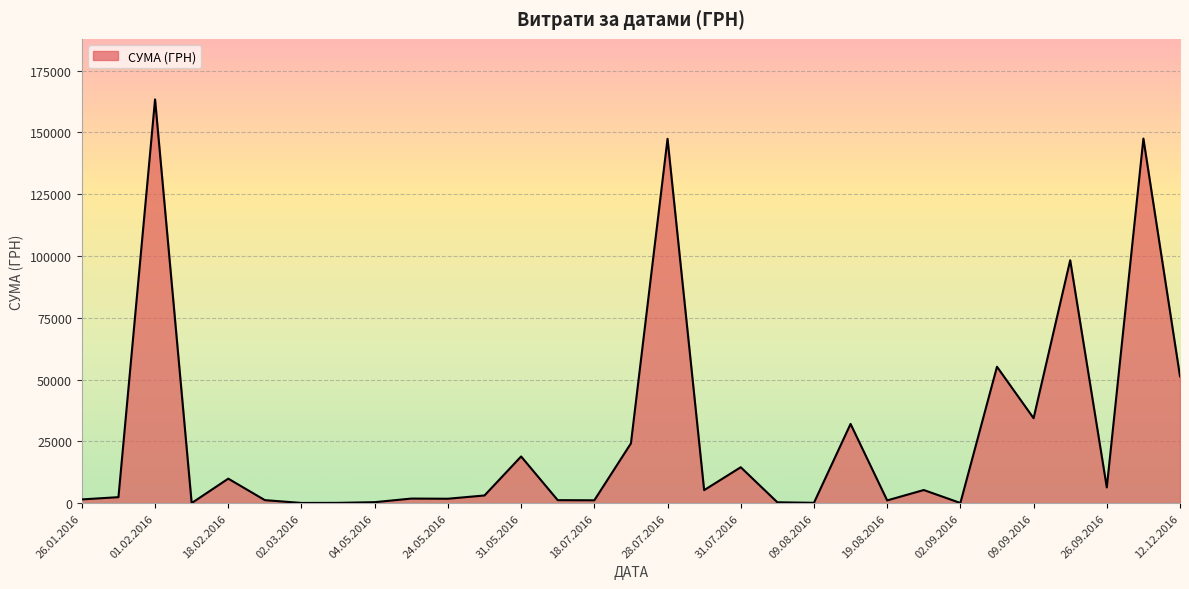

What is the difference between the maximum and minimum values?

163315.3